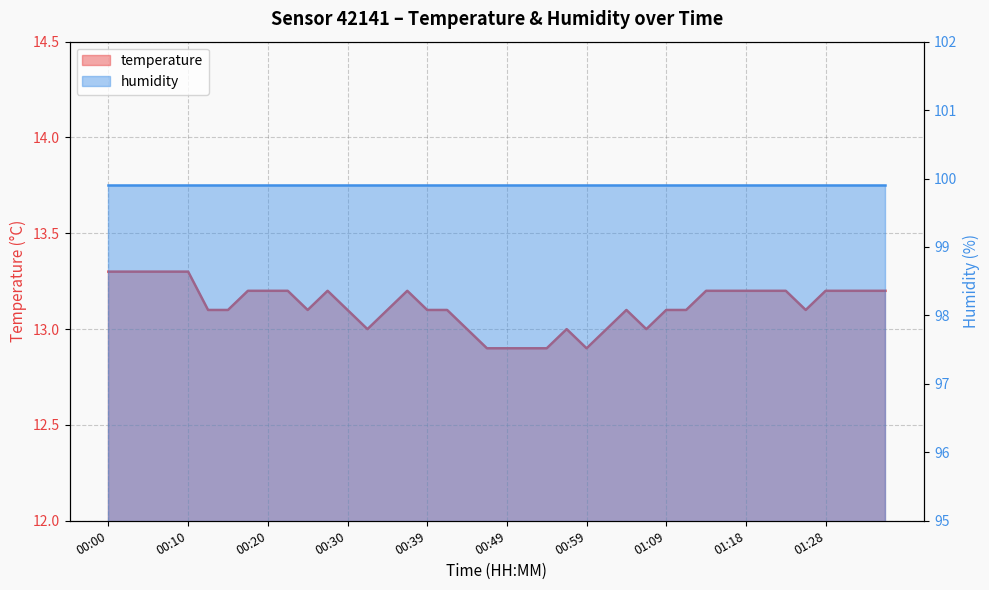

What value does the data have at 00:05?

13.3